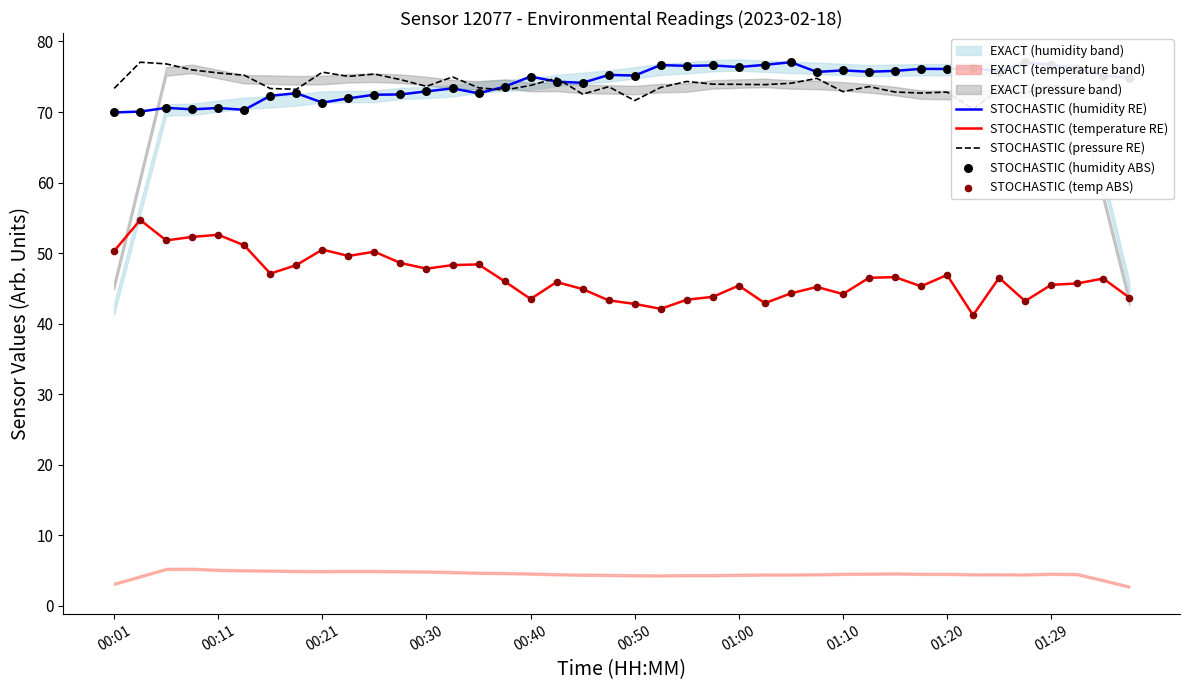

What is the maximum value for STOCHASTIC (humidity RE)?

77.1